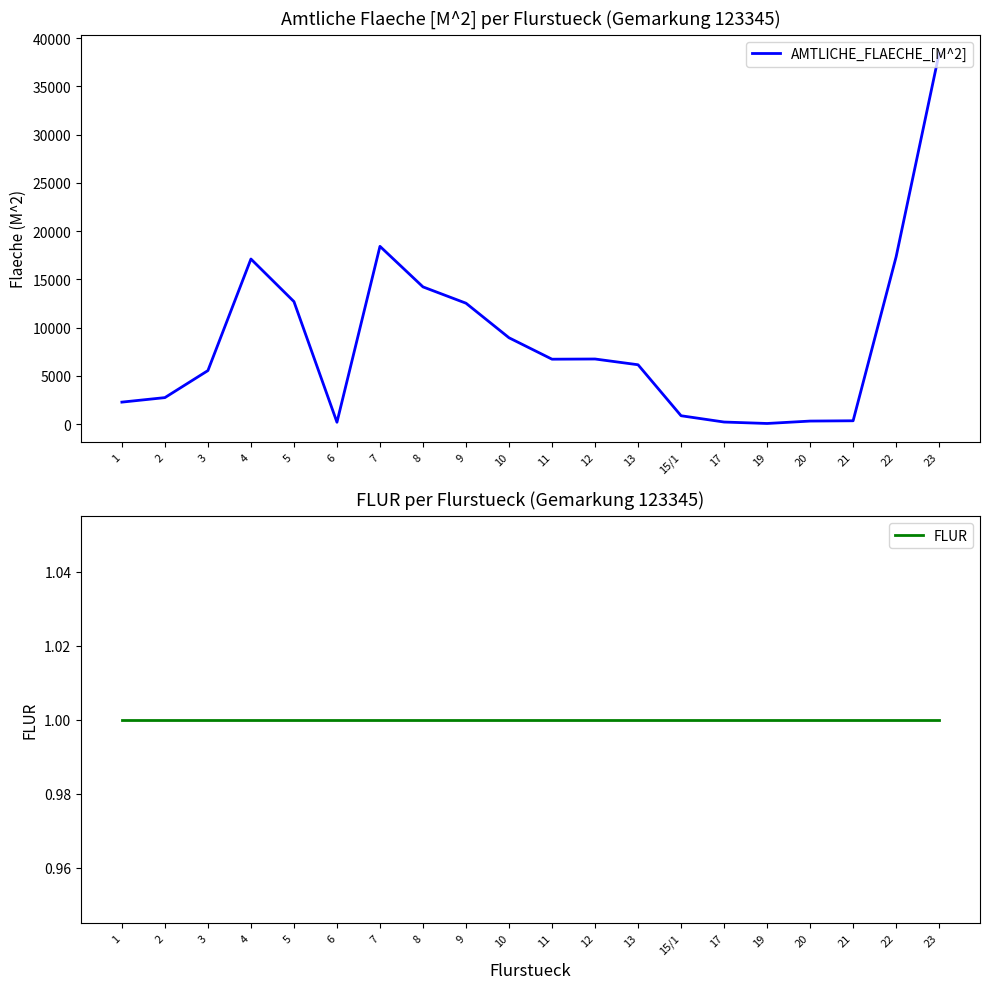

Read the FLUR value at 6.

1